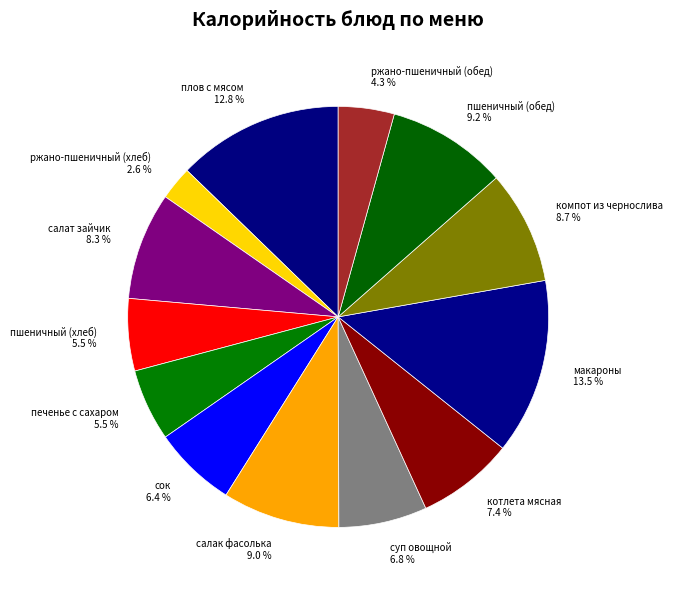

What is the ratio of the value at ржано-пшеничный (хлеб) to the value at суп овощной?

0.4